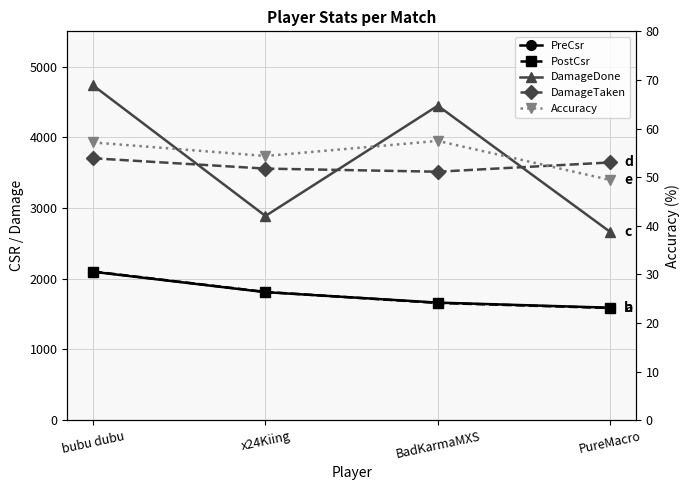

Where is the first local minimum for DamageDone?

x24Kiing